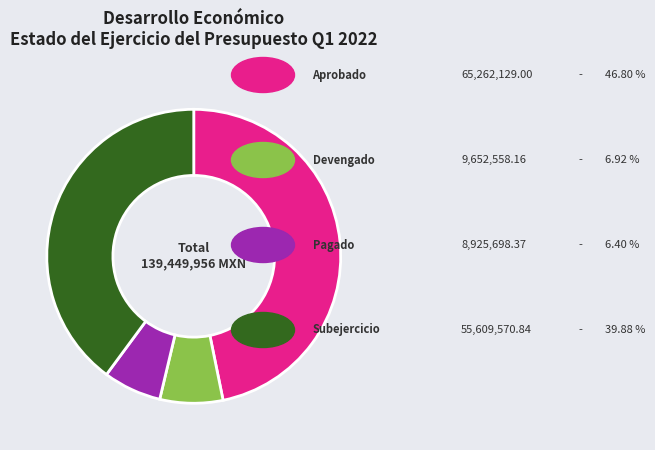

Does any single category account for the majority?

No